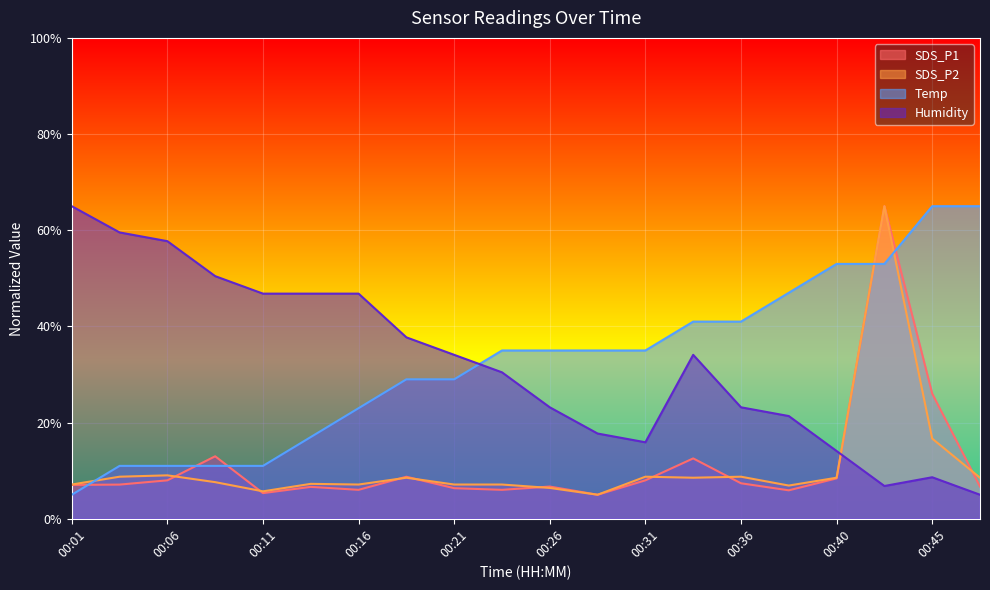

Which series ends up on top after the final intersection of Temp and SDS_P2?

Temp